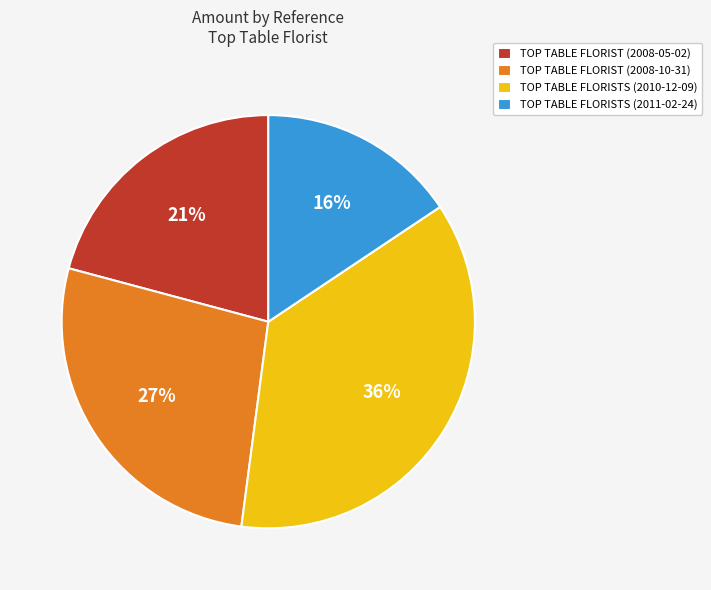

Does any single category account for the majority?

No